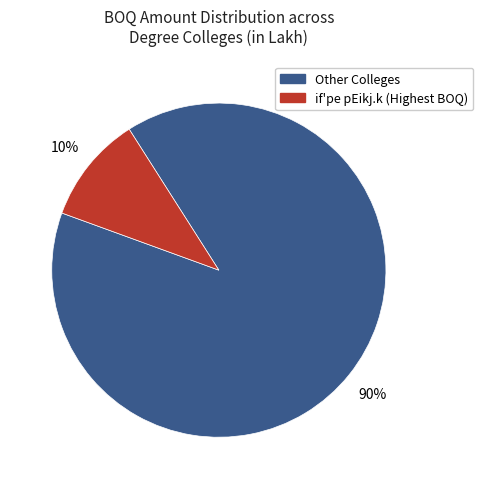

How many slices are in this pie chart?

2